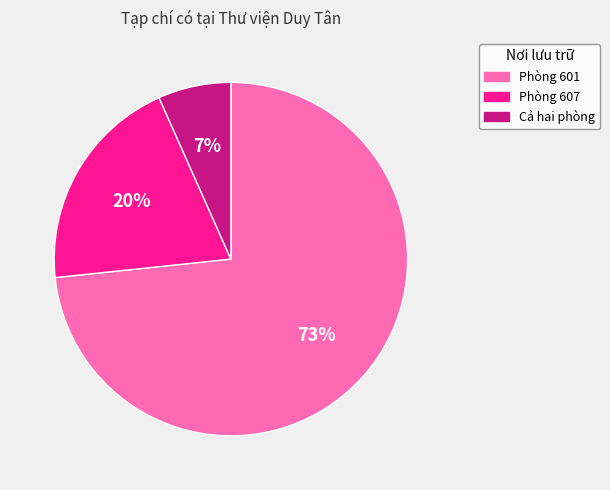

To the nearest percent, what percentage of the pie is Cả hai phòng?

7%